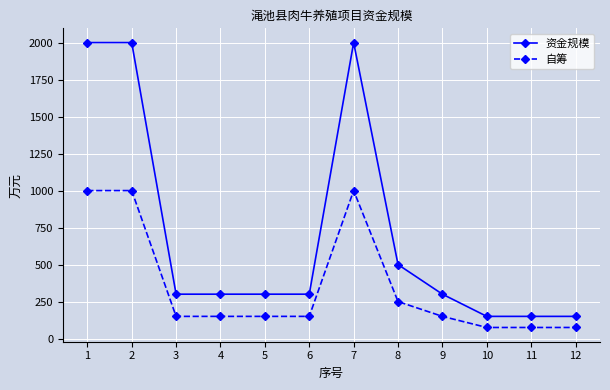

True or false: 自筹 and 资金规模 cross at least once.

False